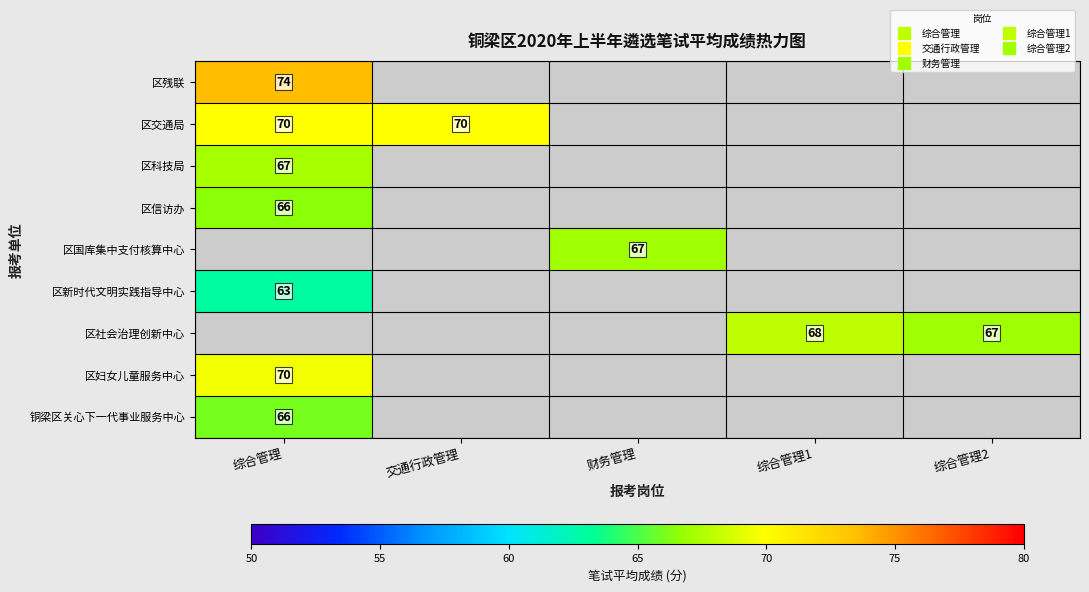

Which series has the largest total across all categories?

区交通局